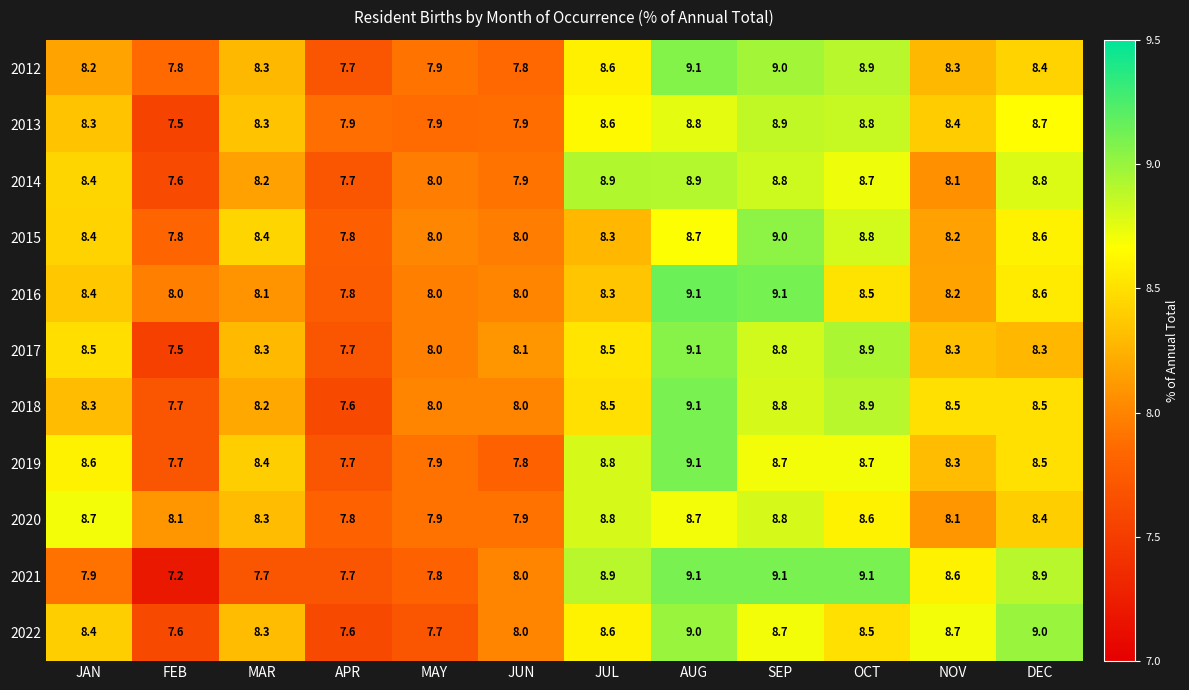

What is the sum of the 2017 values at AUG and MAR?

17.4